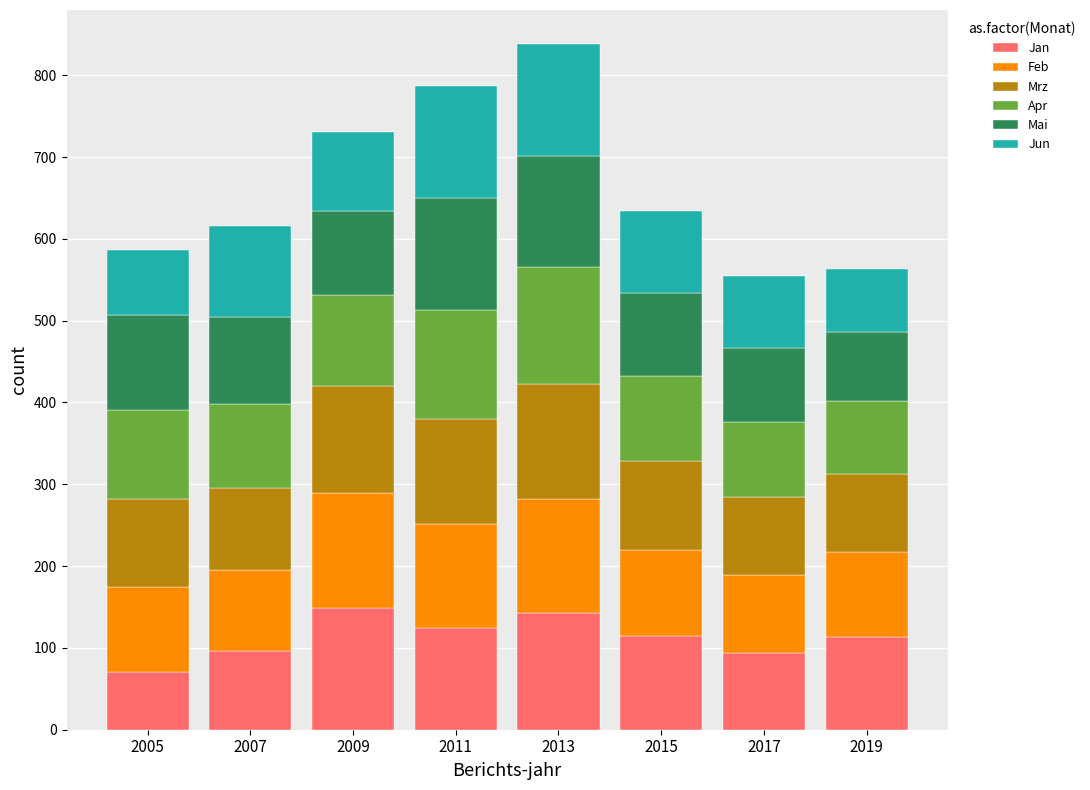

What is the total value across all series at 2017?

554.5